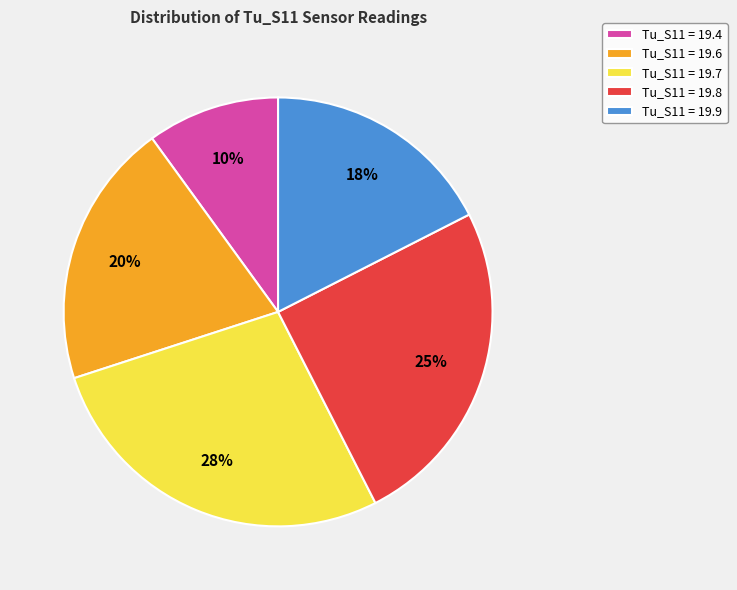

Which slice is the smallest?

Tu_S11 = 19.4